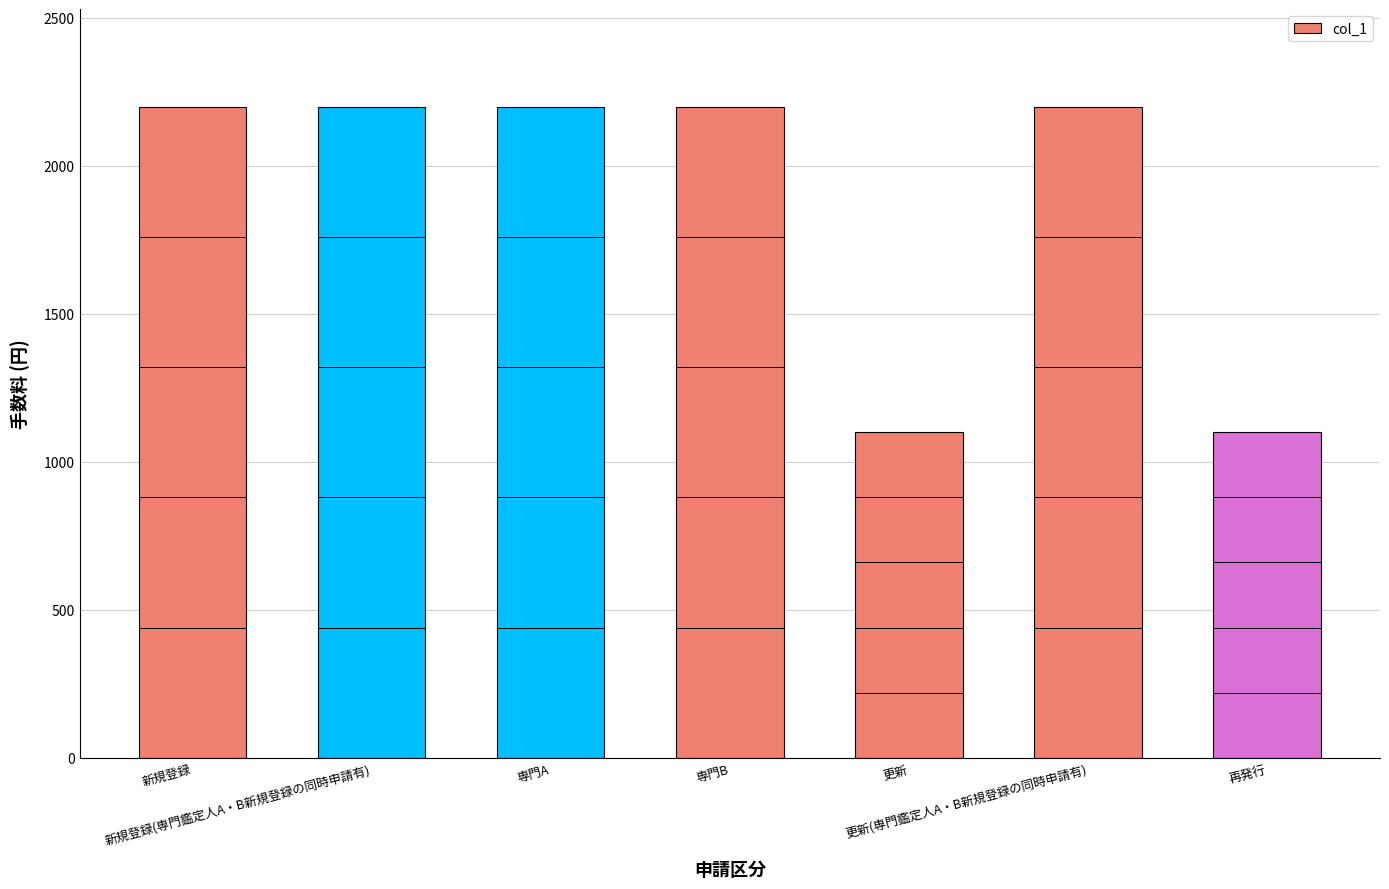

How many bars are there in total?

7